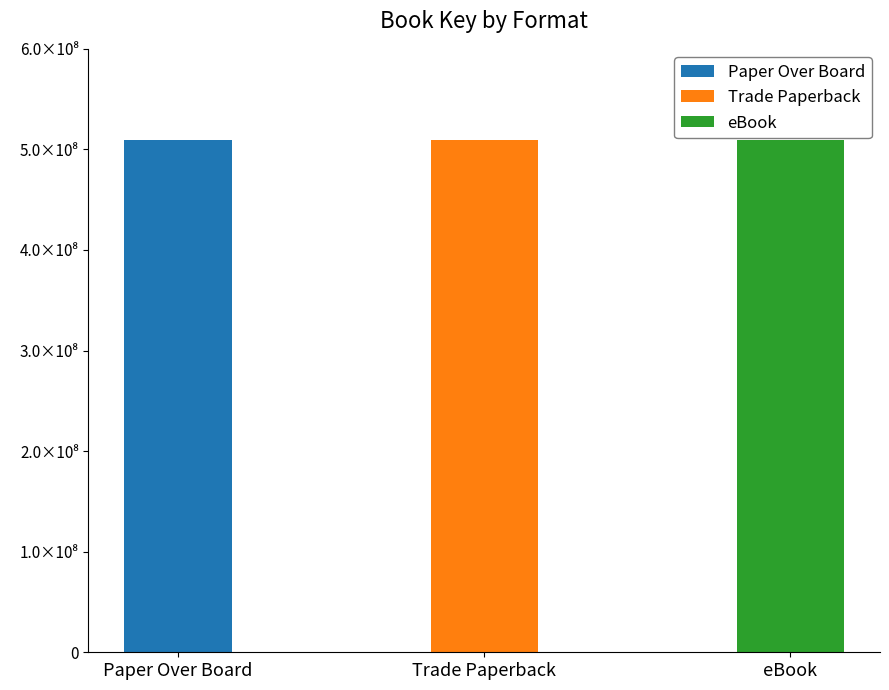

What position from the right is Trade Paperback?

2